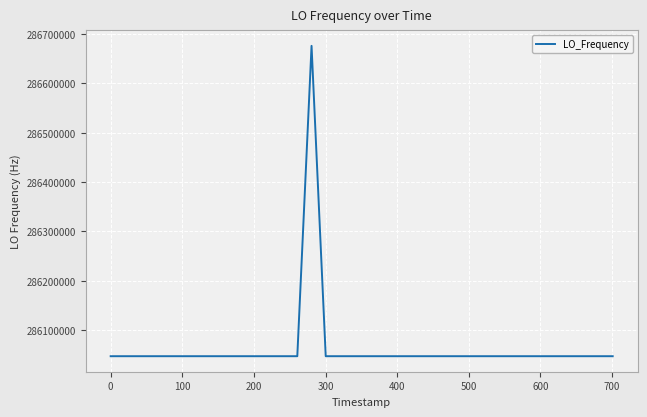

What is the greatest value displayed?

286676144.0